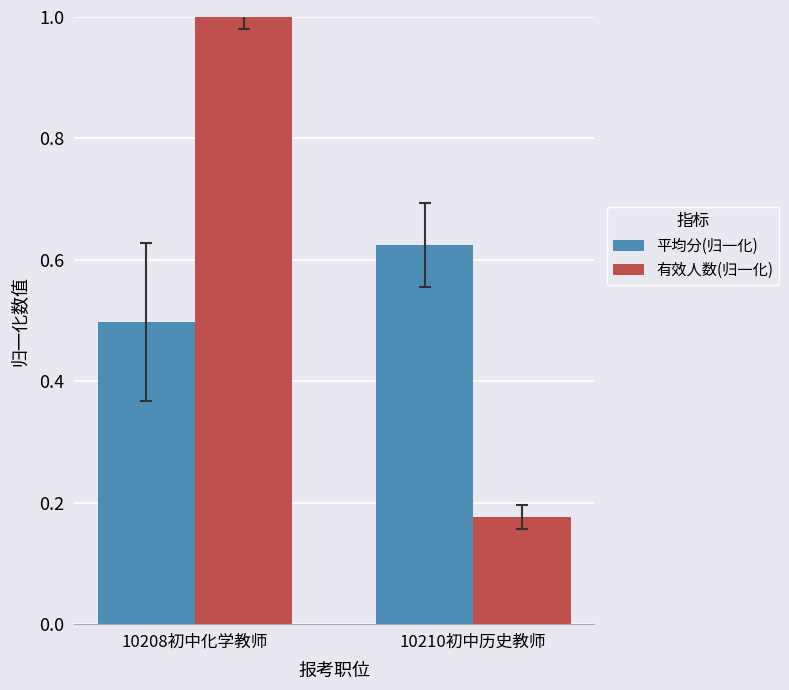

How many bars are there in each group?

2